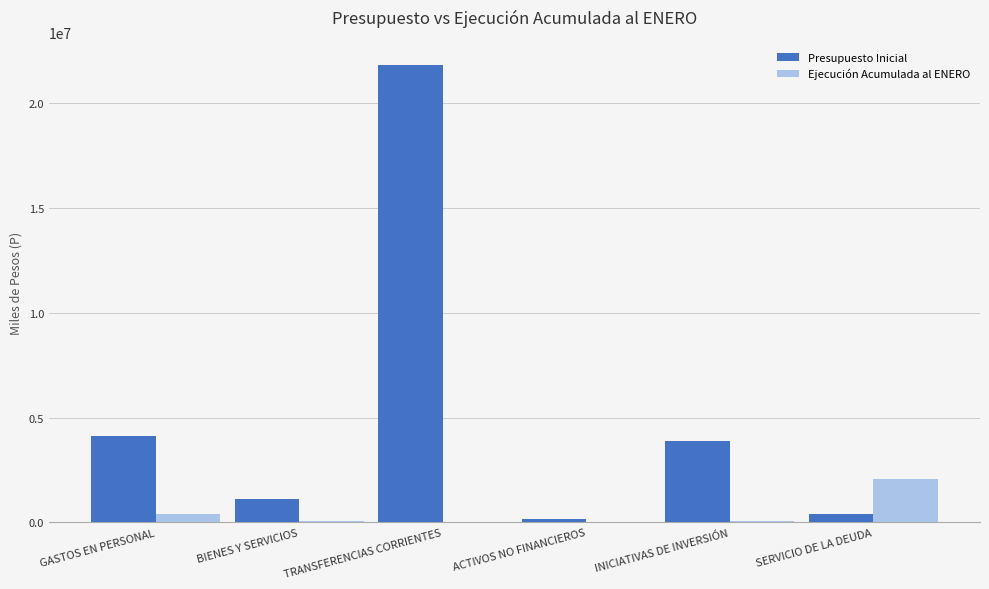

What is the maximum value shown in the chart?

21797278